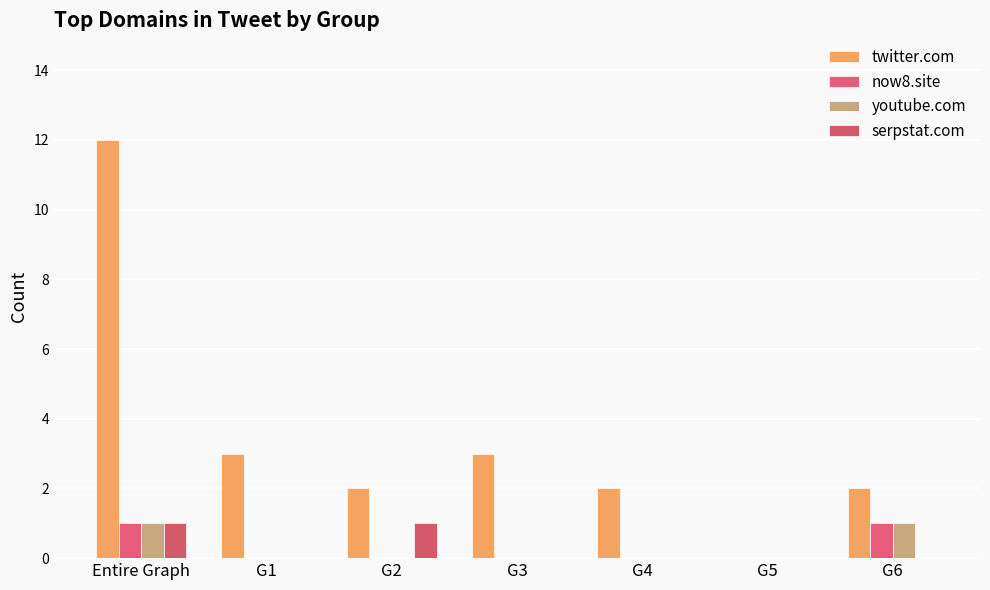

How many groups of bars are there?

7